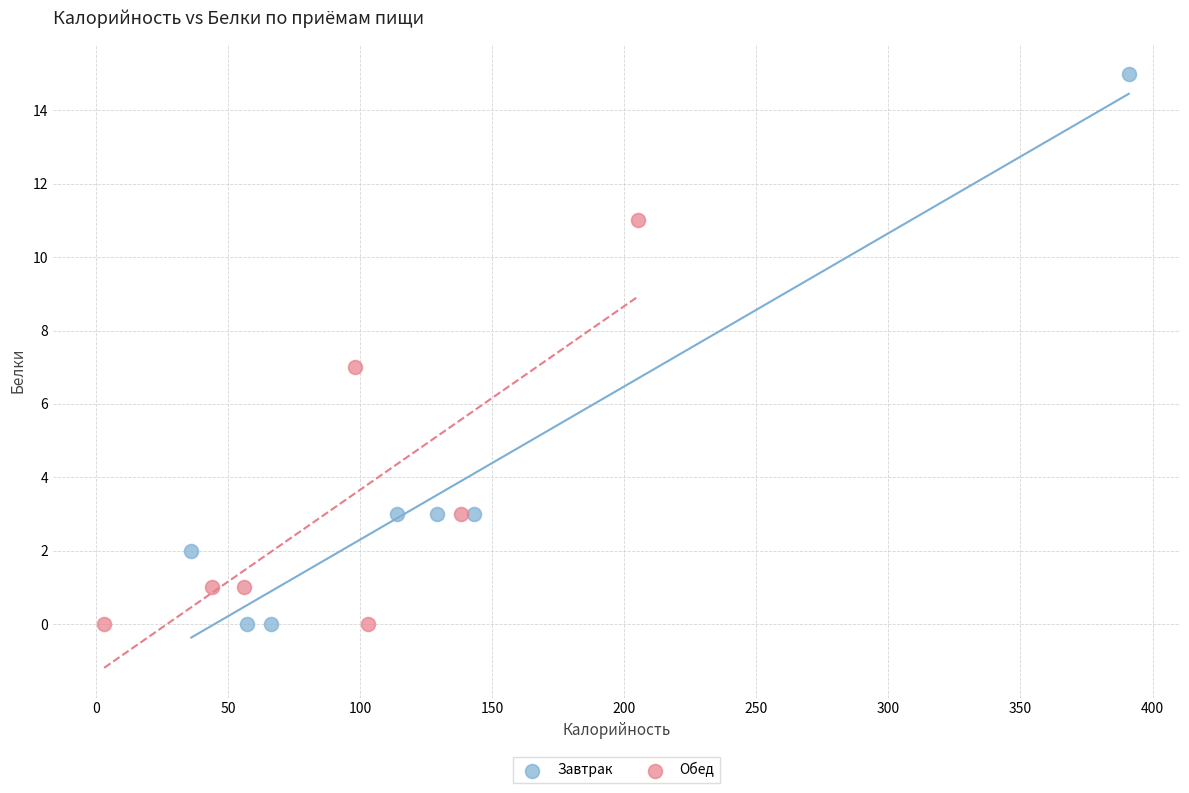

What are all the series names shown in the legend?

Завтрак, Обед